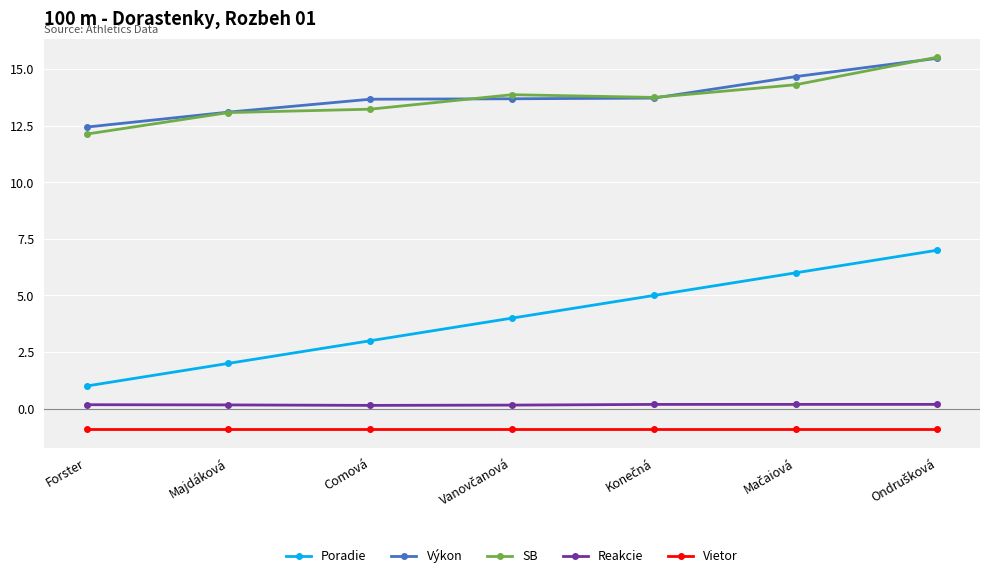

At which label does Poradie reach its minimum?

Forster